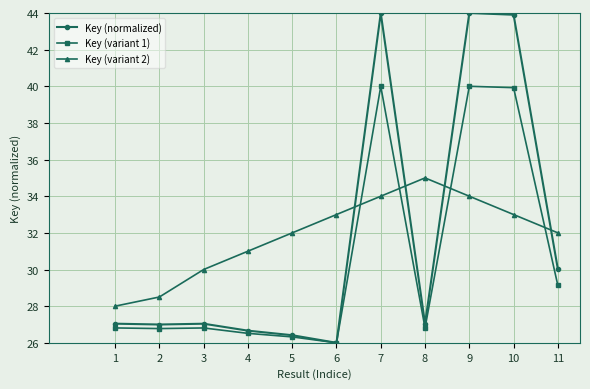

Which category has the lowest value in the Key (variant 1) series?

6